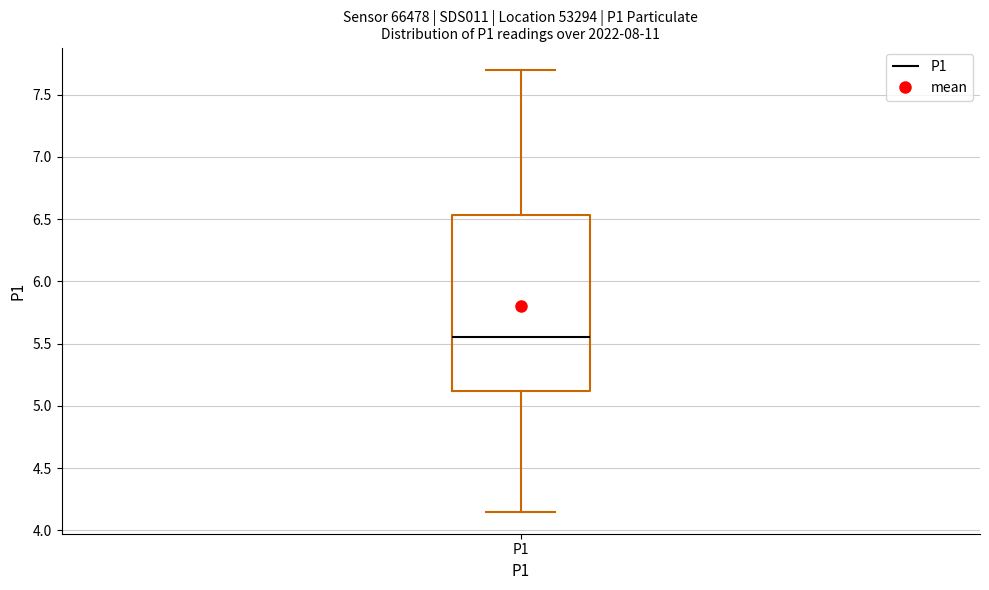

Where does the median line of the box for P1 sit on the y-axis? The values are not printed on the chart, so give them approximately, as read against the axis.

5.55